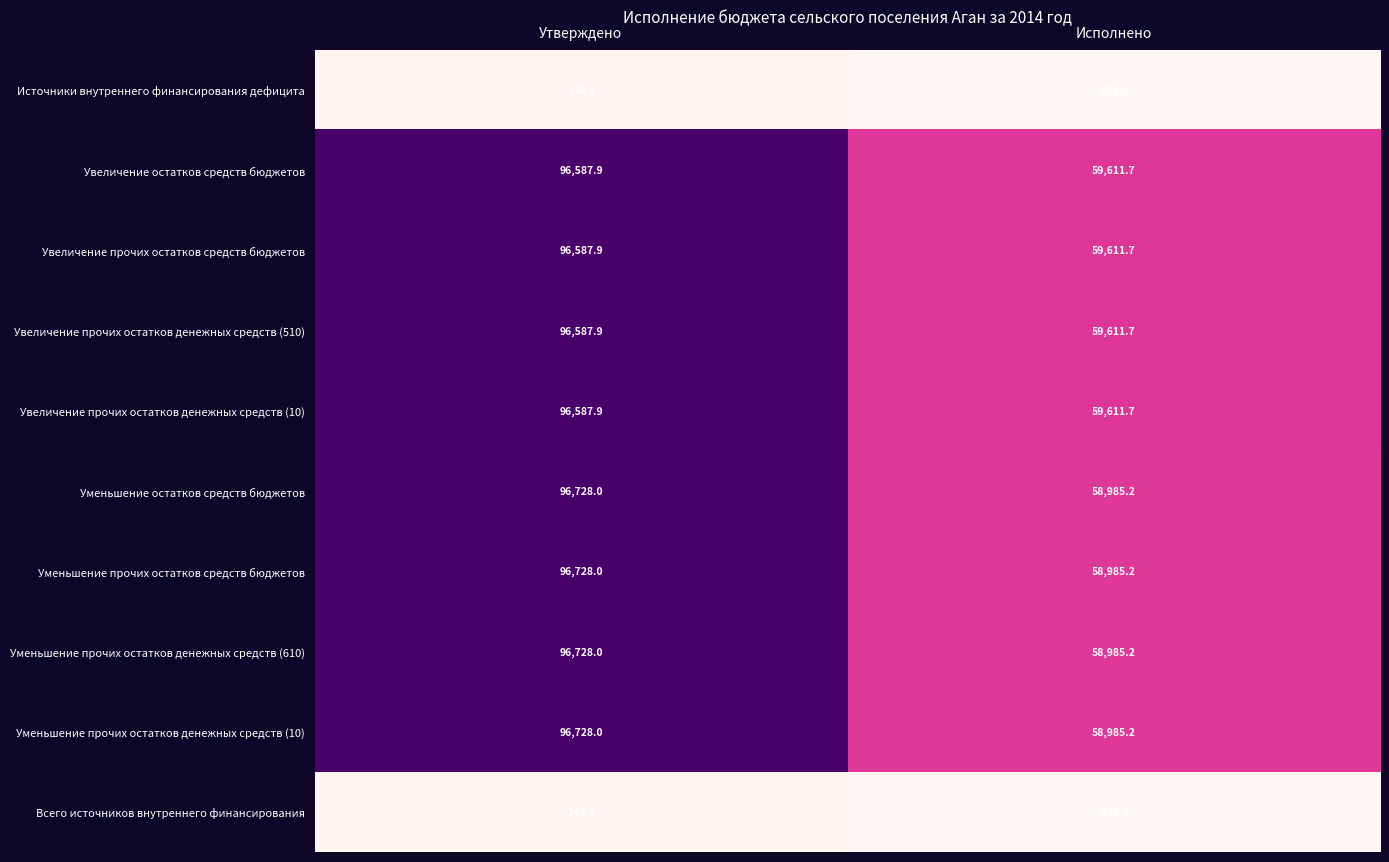

At which category is the sum across all series the highest?

Утверждено